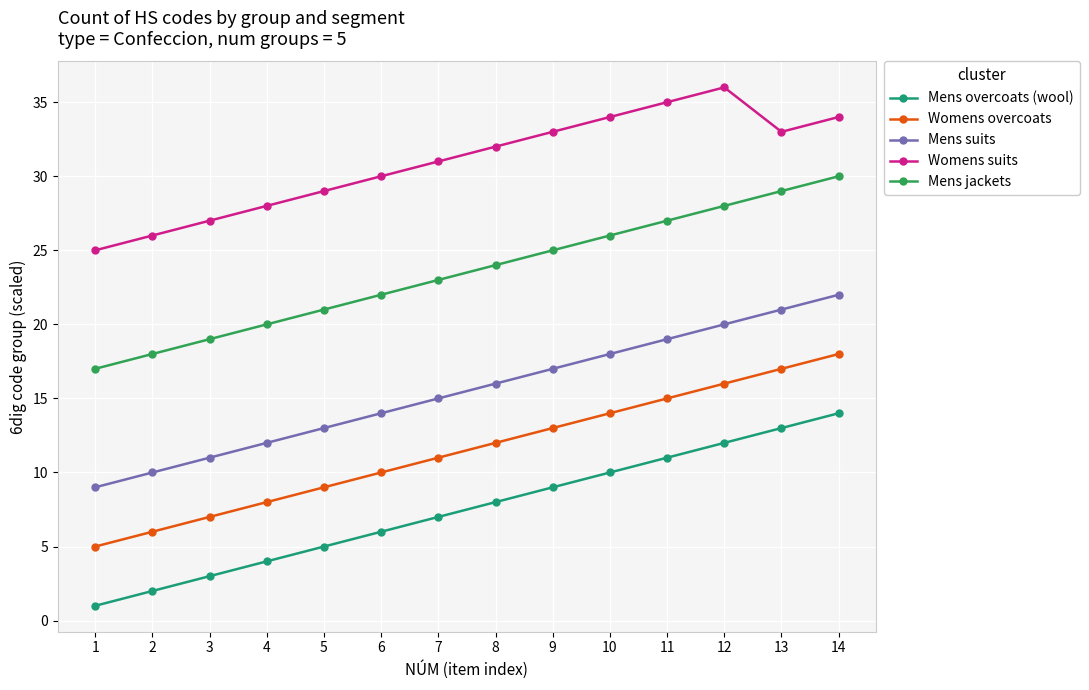

What is the average value of the Womens suits series?

31